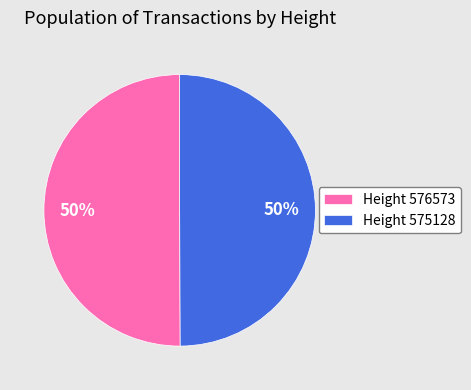

How many slices are in this pie chart?

2